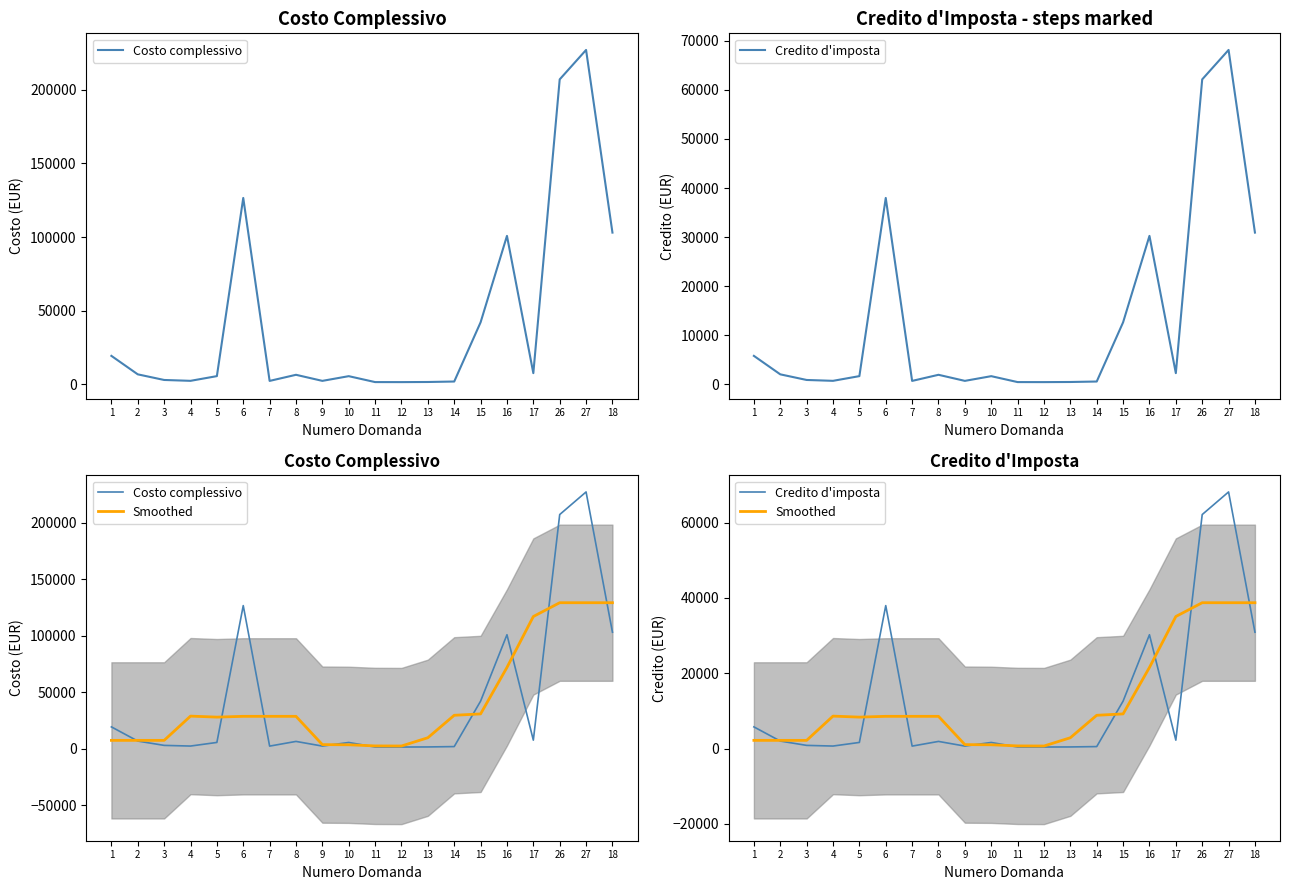

What value does the Costo complessivo series have at 7?

2220.9